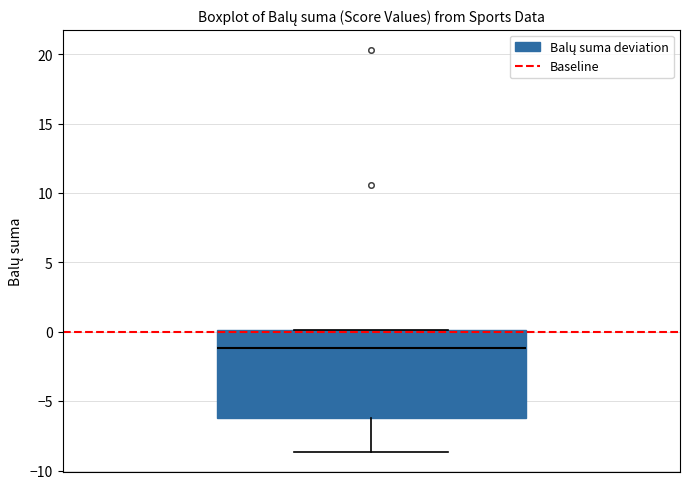

Read this box plot against the y-axis: the position of the median line, the range covered by the box, and the ends of both whiskers. The values are not printed on the chart, so give them approximately, as read against the axis.

median -1.0, box -6.0 to 0.0, whiskers -8.5 to 0.0